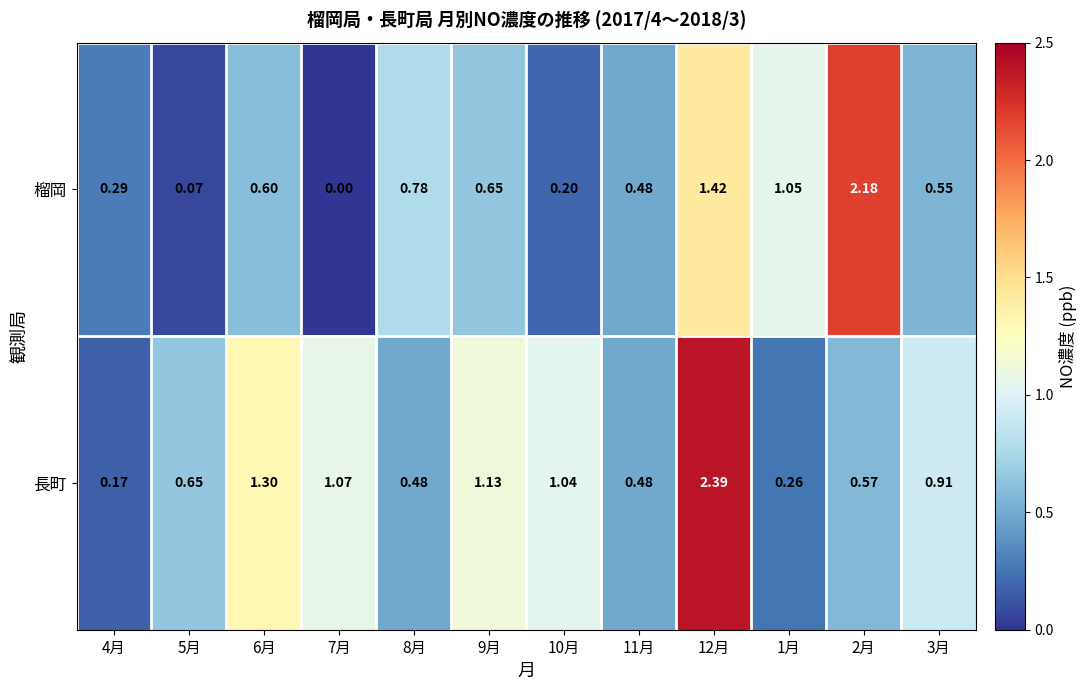

Which series changed the most between 4月 and 6月?

長町